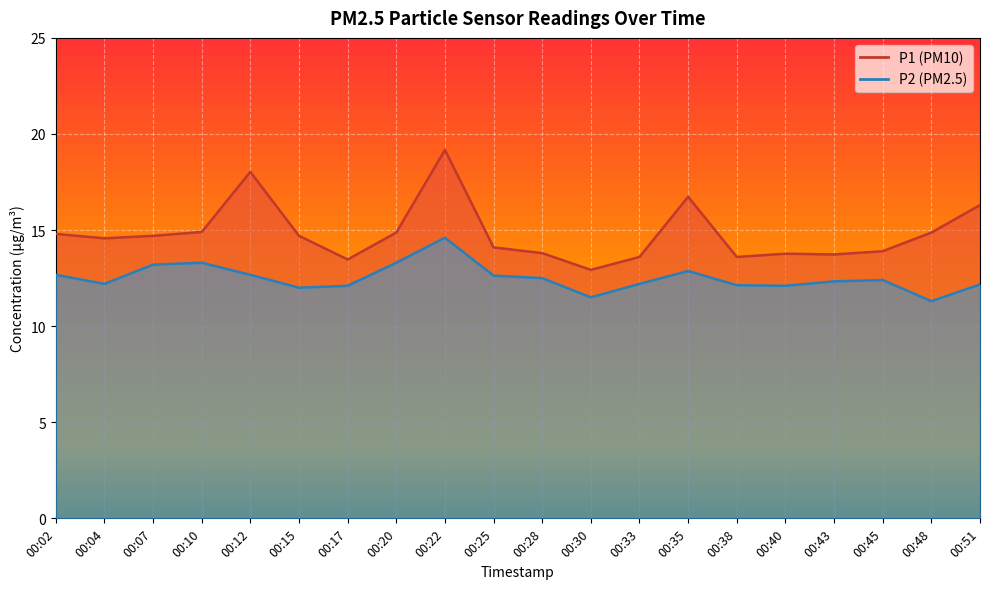

True or false: P1 has more than 2 points higher than both neighbors.

True